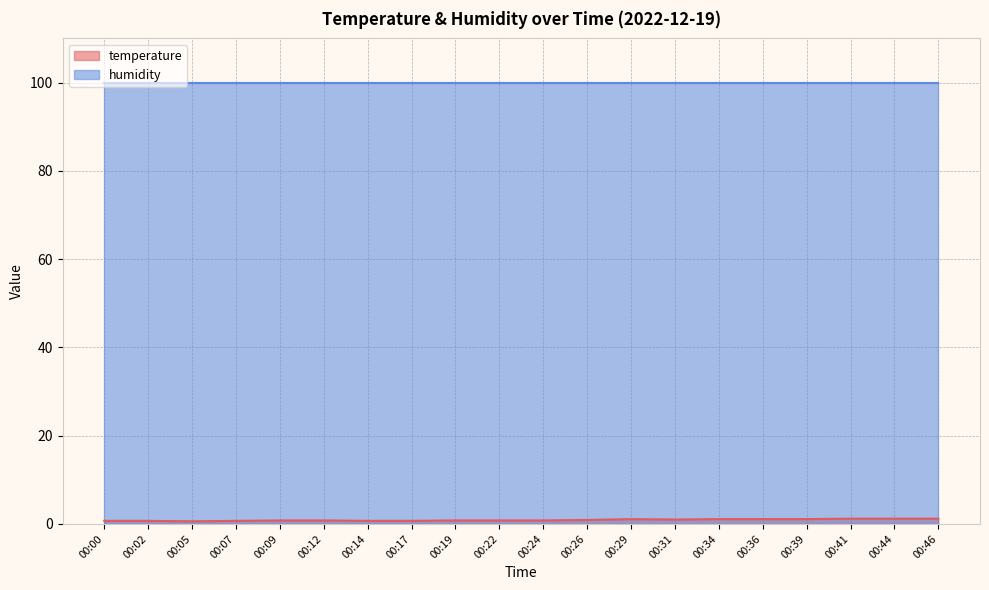

Rank the categories by value from lowest to highest.

00:05, 00:00, 00:02, 00:07, 00:14, 00:17, 00:09, 00:12, 00:19, 00:22, 00:24, 00:26, 00:31, 00:29, 00:34, 00:36, 00:39, 00:41, 00:44, 00:46